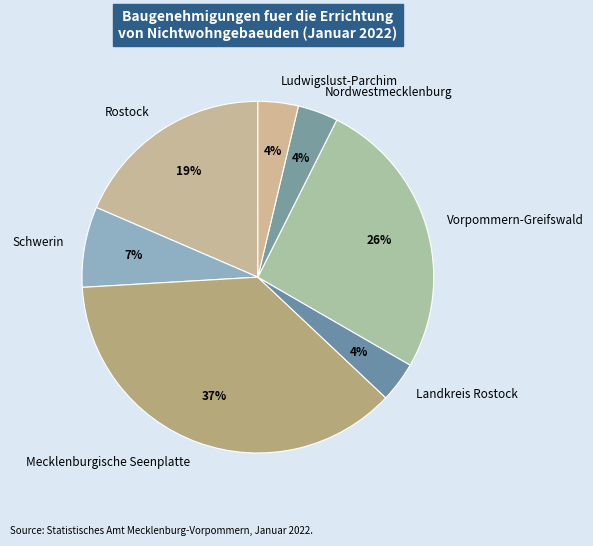

Which slice is the largest?

Mecklenburgische Seenplatte